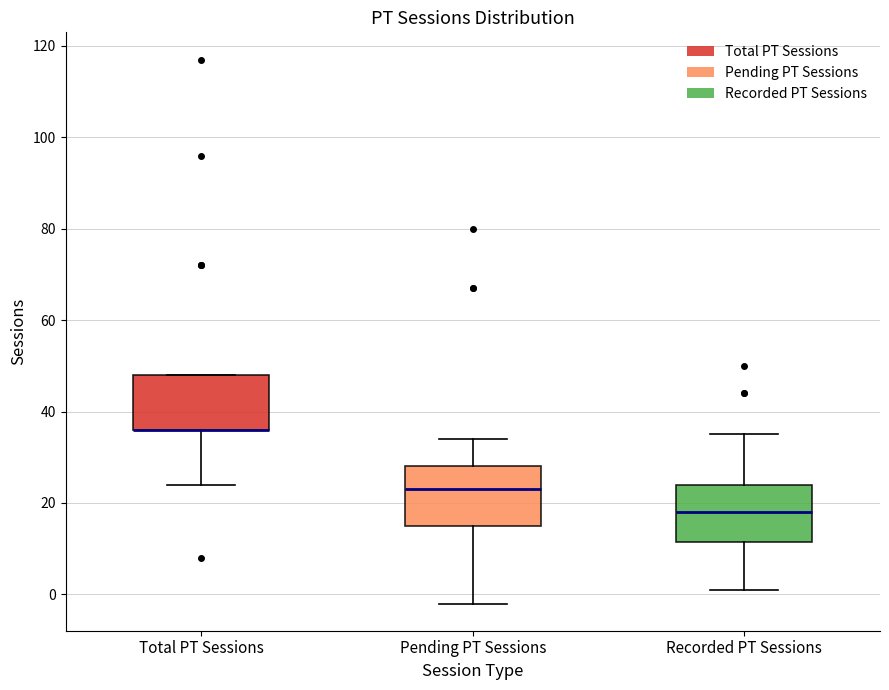

Reading left to right, transcribe this box plot: for each box, give where its median line is, the range the box spans, and where its two whiskers end, as read against the y-axis. The values are not printed on the chart, so give them approximately, as read against the axis.

Total PT Sessions: median 36 (drawn on the box's lower edge), box 36 to 48, whiskers 24 to 48
Pending PT Sessions: median 24, box 16 to 28, whiskers -2 to 34
Recorded PT Sessions: median 18, box 12 to 24, whiskers 2 to 36